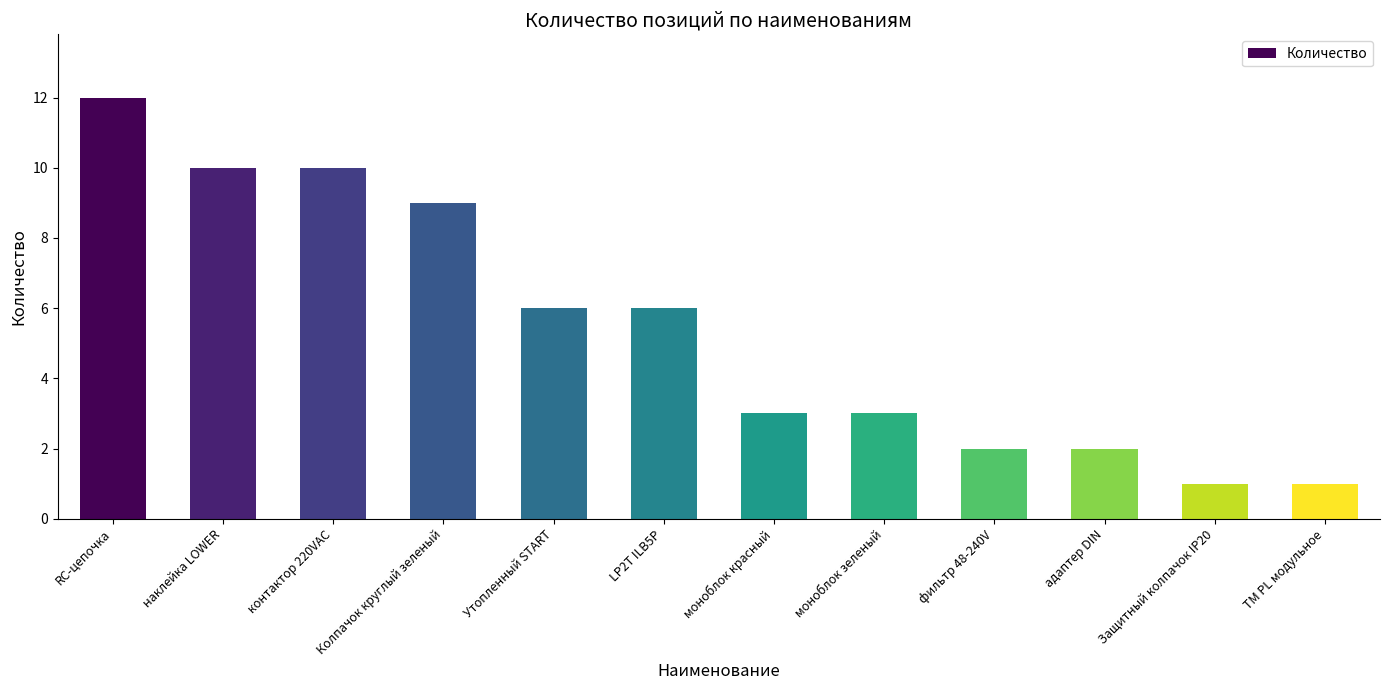

What is the maximum value shown in the chart?

12